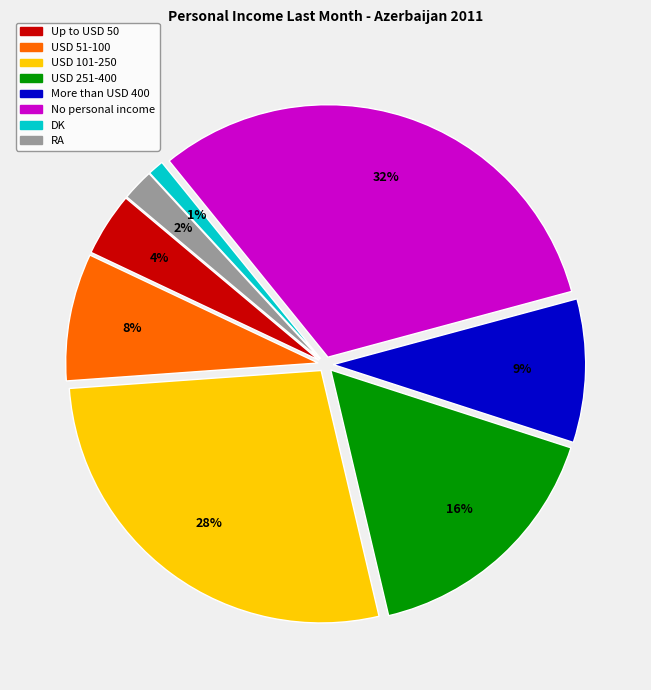

What is the ratio of the value at USD 251-400 to the value at No personal income?

0.5